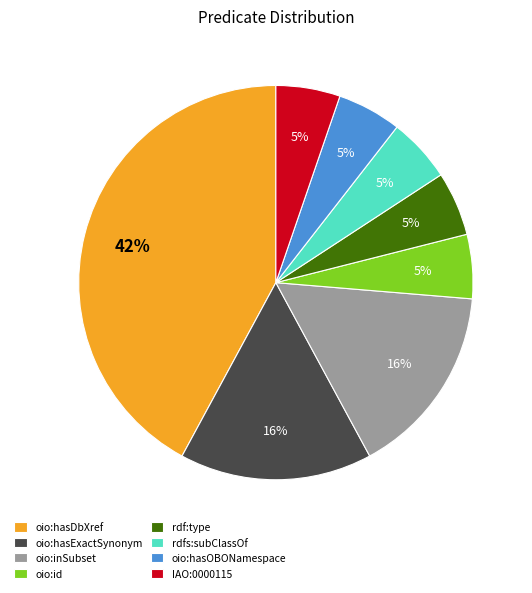

To the nearest percent, what is the combined percentage of rdfs:subClassOf and oio:hasDbXref?

47%